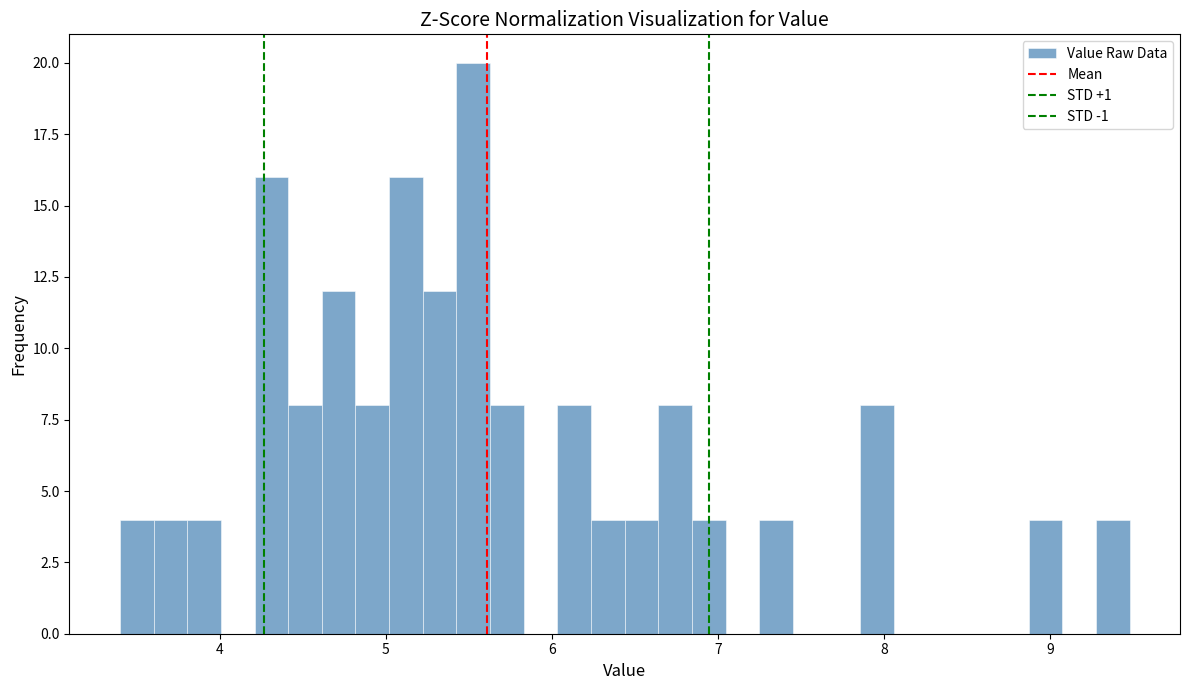

Read against the x-axis, roughly where is the centre of the tallest bar?

5.5